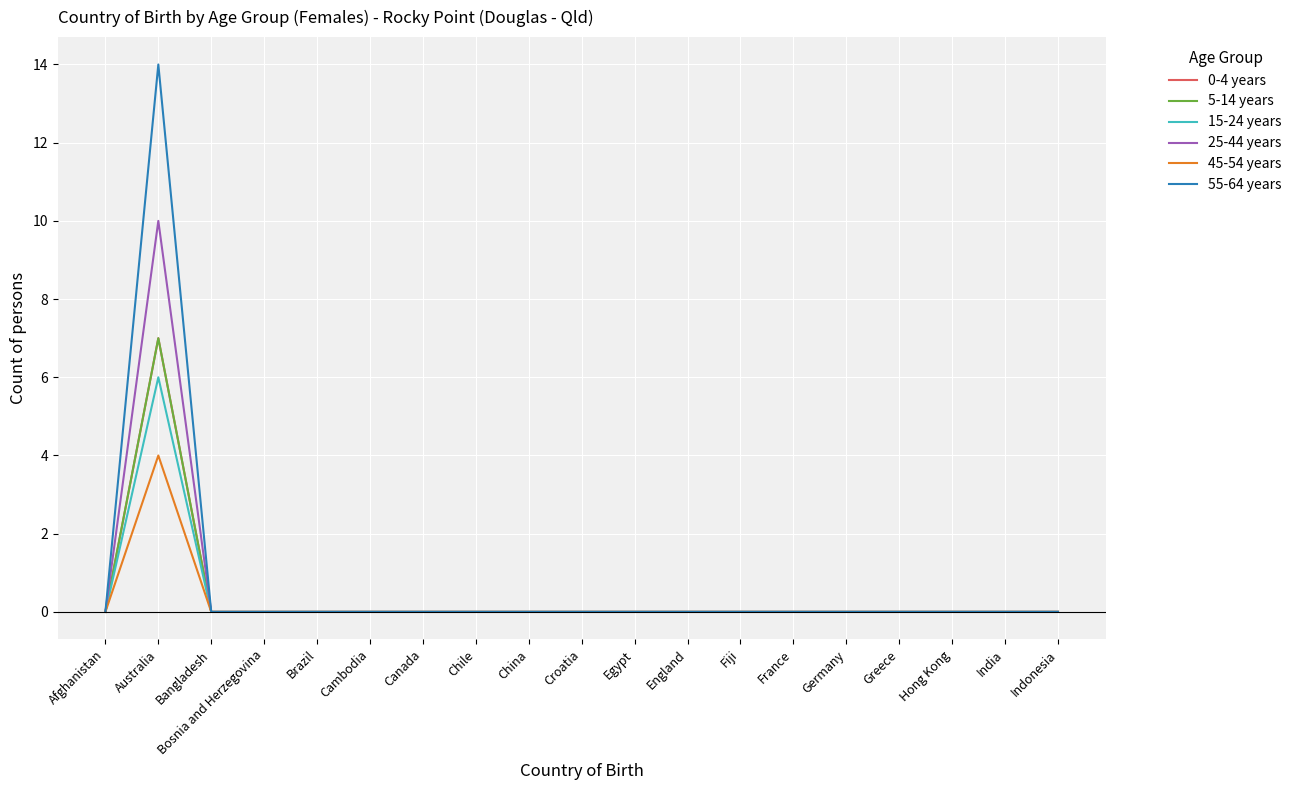

What is the sum of all 0-4 years values?

7